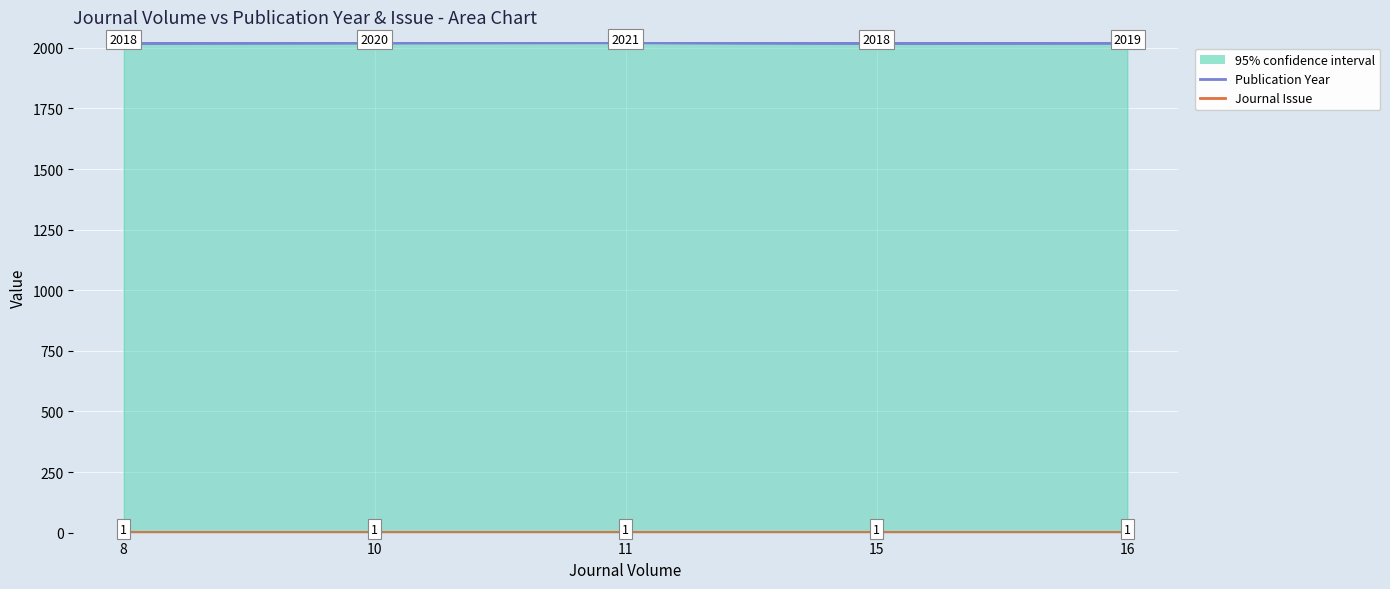

What is the difference between the highest and lowest values at 10?

2019